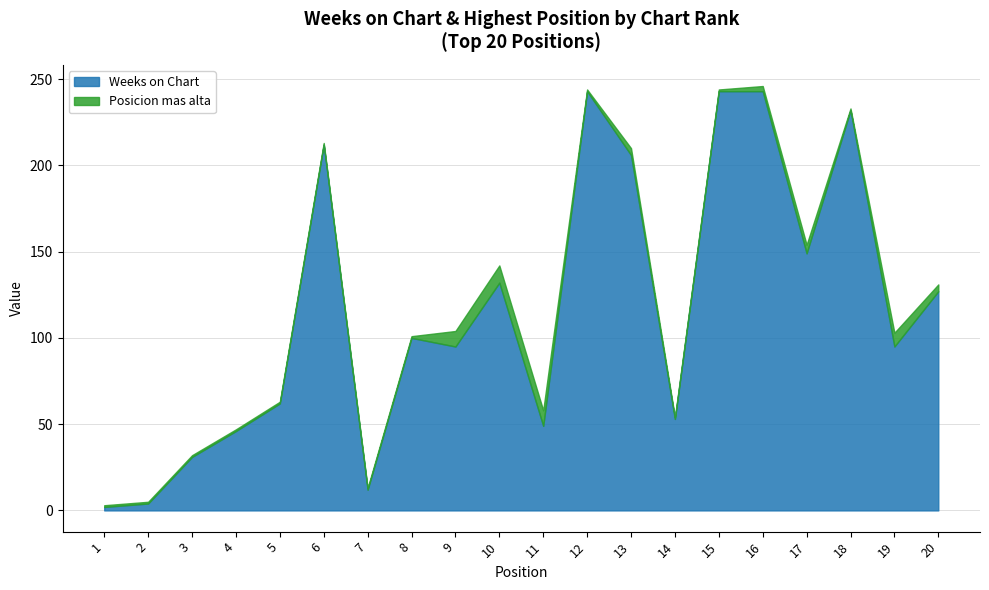

Is it true that Weeks on Chart equals 424 at 16?

False